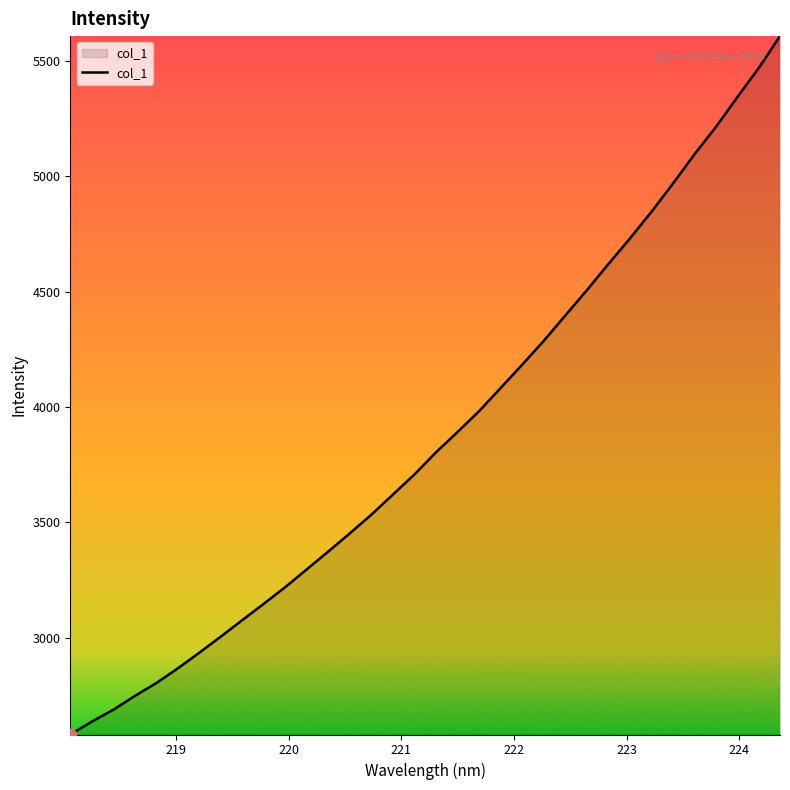

What is the maximum value shown in the chart?

5607.4